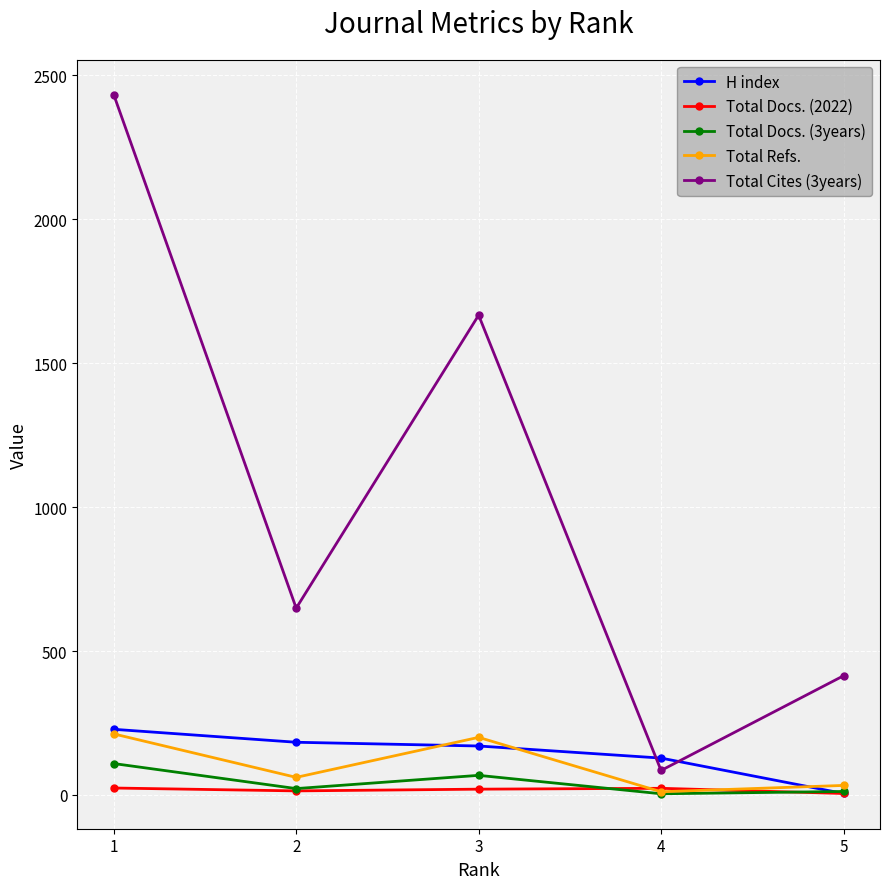

The value of Total Refs. at 1 is 366. True or false?

False